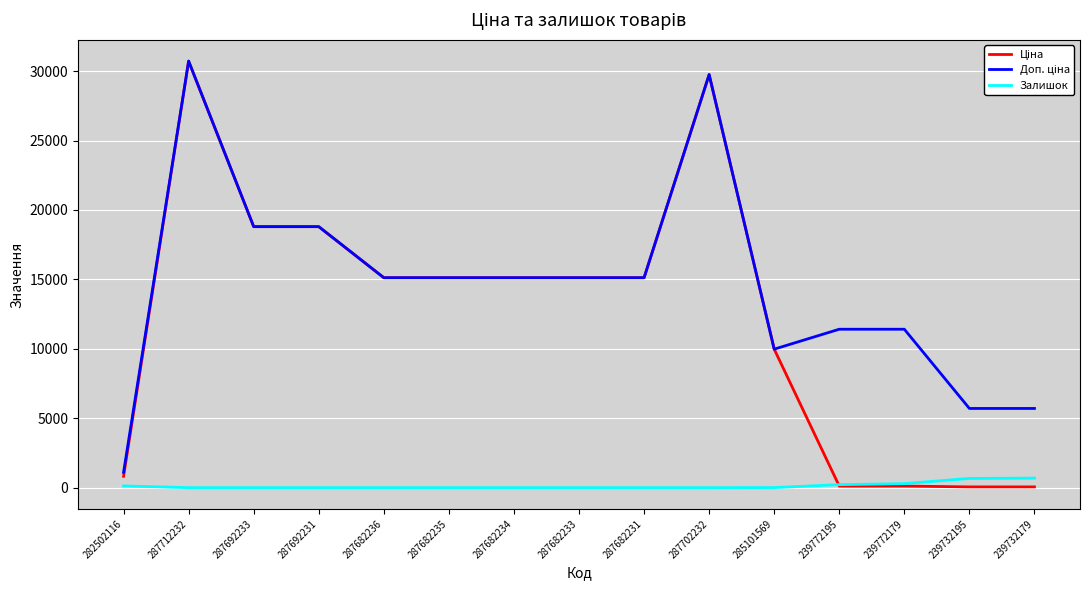

What is the total value across all series at 287682234?

30240.0